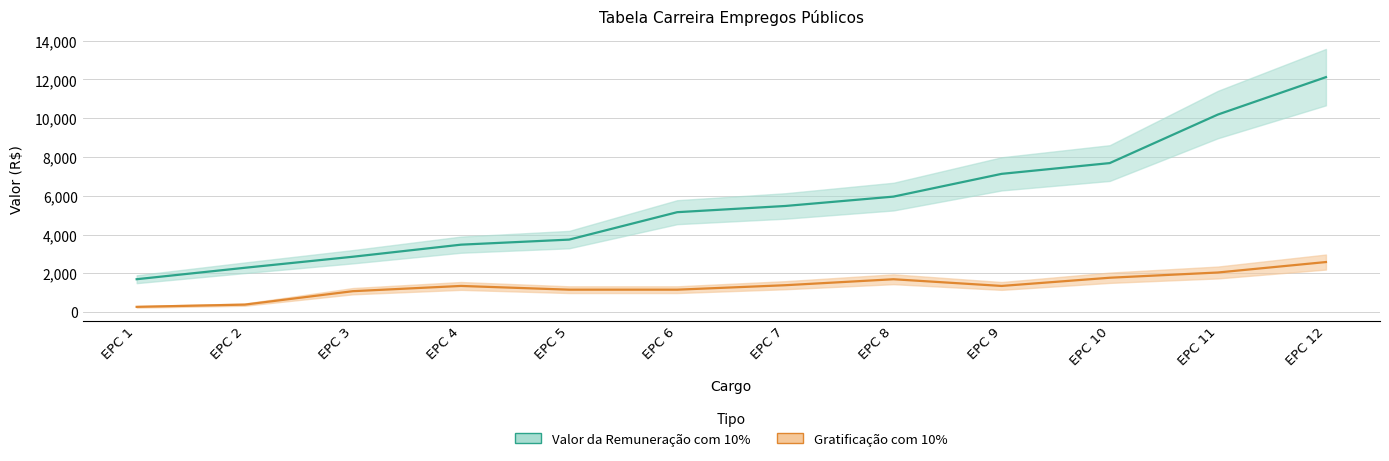

What is the average value of the Gratificação com 10% series?

1351.9